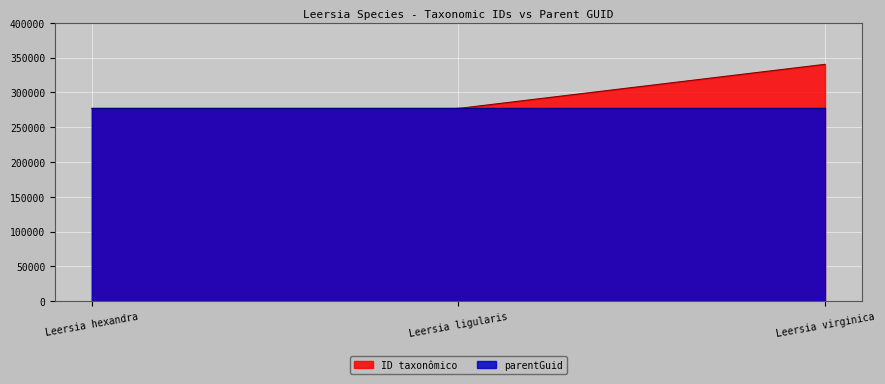

What is the difference between the maximum and minimum values in the ID taxonômico series?

63432.0